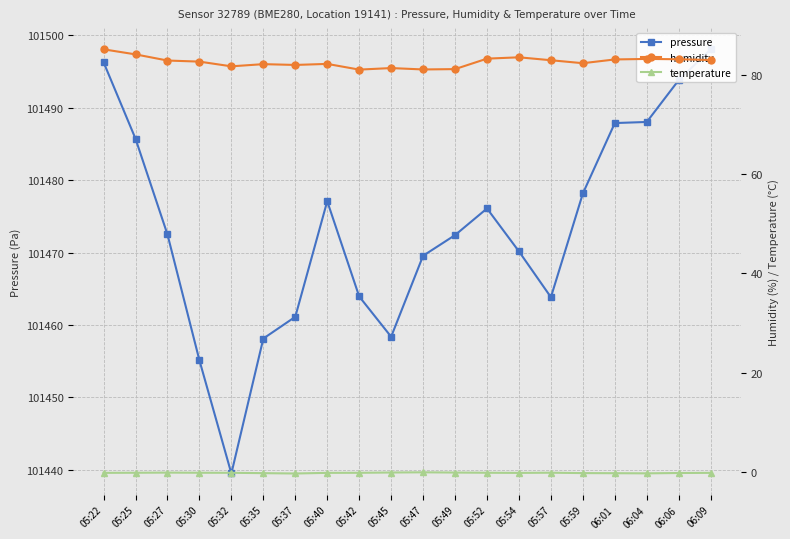

At which category is the sum across all series the highest?

05:22